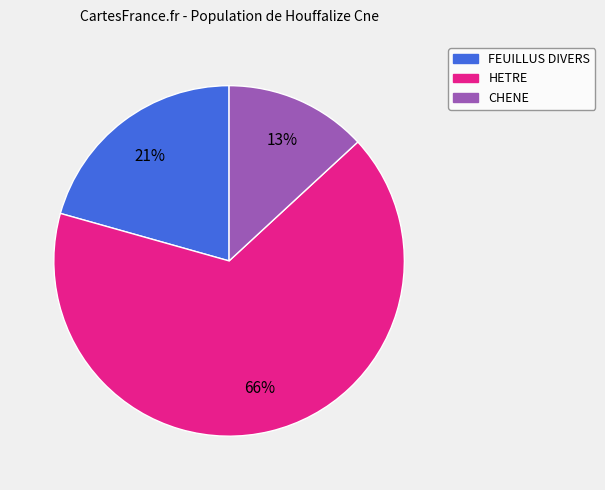

To the nearest percent, what is the difference between the largest and smallest slice percentages?

53%